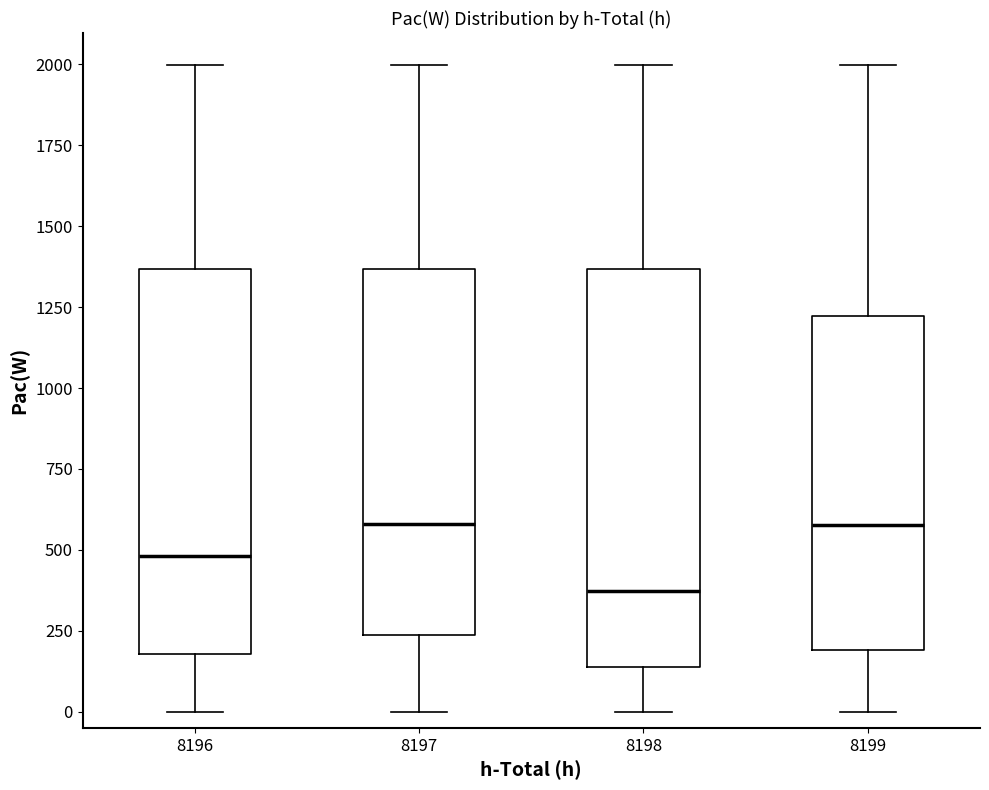

Reading left to right, transcribe this box plot: for each box, give where its median line is, the range the box spans, and where its two whiskers end, as read against the y-axis. The values are not printed on the chart, so give them approximately, as read against the axis.

8196: median 500, box 200 to 1350, whiskers 0 to 2000
8197: median 600, box 250 to 1350, whiskers 0 to 2000
8198: median 350, box 150 to 1350, whiskers 0 to 2000
8199: median 600, box 200 to 1200, whiskers 0 to 2000